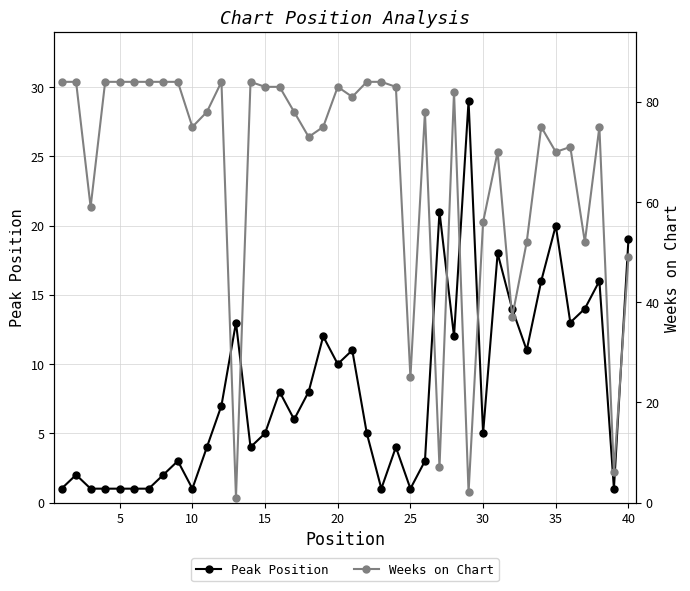

How many lines are shown in the chart?

2